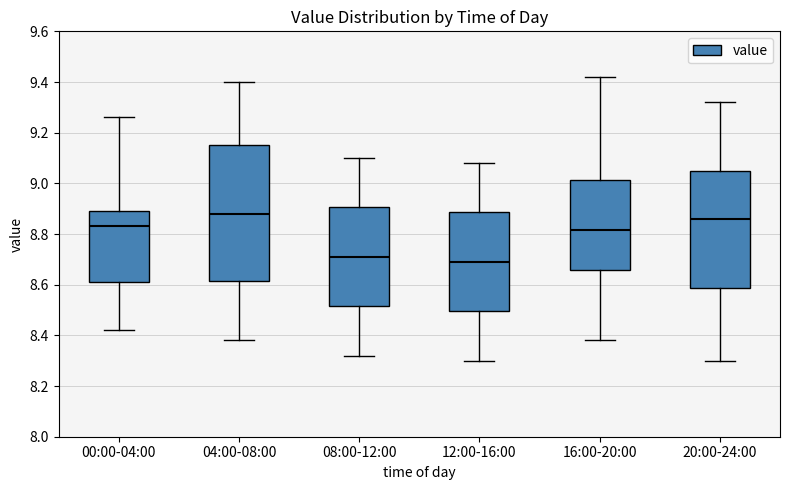

Reading left to right, read every box against the y-axis: the position of its median line, the range the box covers, and the ends of its whiskers. The values are not printed on the chart, so give them approximately, as read against the axis.

00:00-04:00: median 8.84, box 8.62 to 8.90, whiskers 8.42 to 9.26
04:00-08:00: median 8.88, box 8.62 to 9.16, whiskers 8.38 to 9.40
08:00-12:00: median 8.72, box 8.52 to 8.90, whiskers 8.32 to 9.10
12:00-16:00: median 8.70, box 8.50 to 8.88, whiskers 8.30 to 9.08
16:00-20:00: median 8.82, box 8.66 to 9.02, whiskers 8.38 to 9.42
20:00-24:00: median 8.86, box 8.58 to 9.06, whiskers 8.30 to 9.32